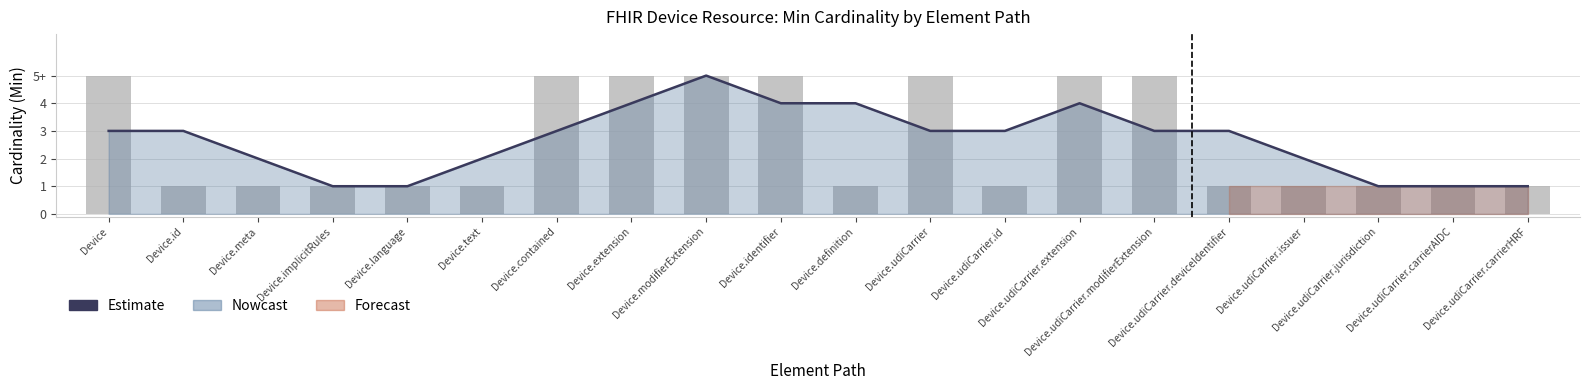

True or false: the data shows 4 at Device.extension.

True